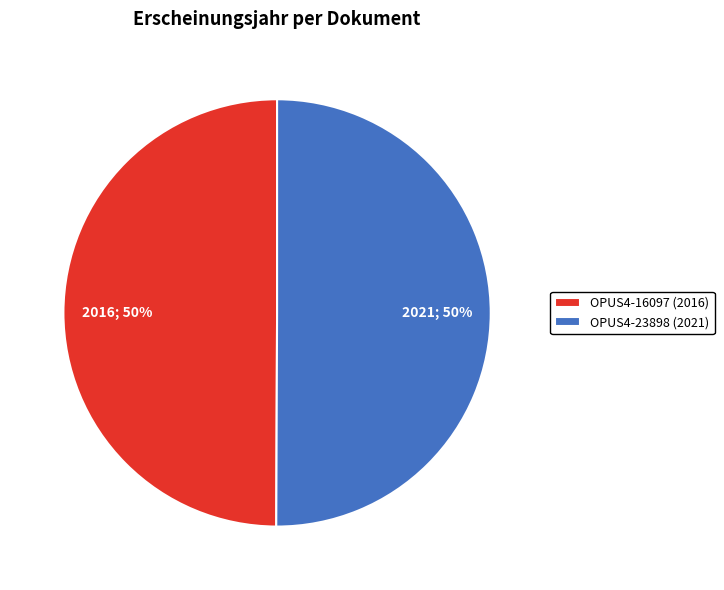

Do OPUS4-23898 (2021) and OPUS4-16097 (2016) together represent more than half of the pie?

Yes